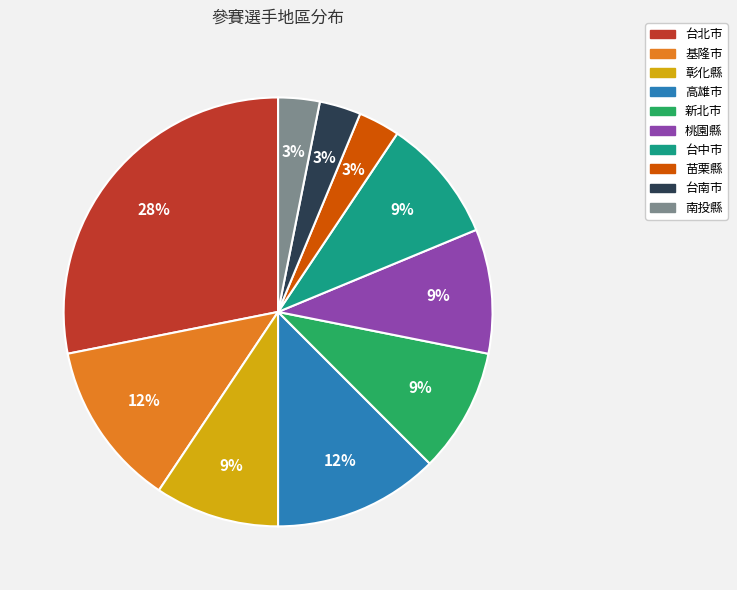

The 基隆市 slice represents 12% of the pie. True or false?

True